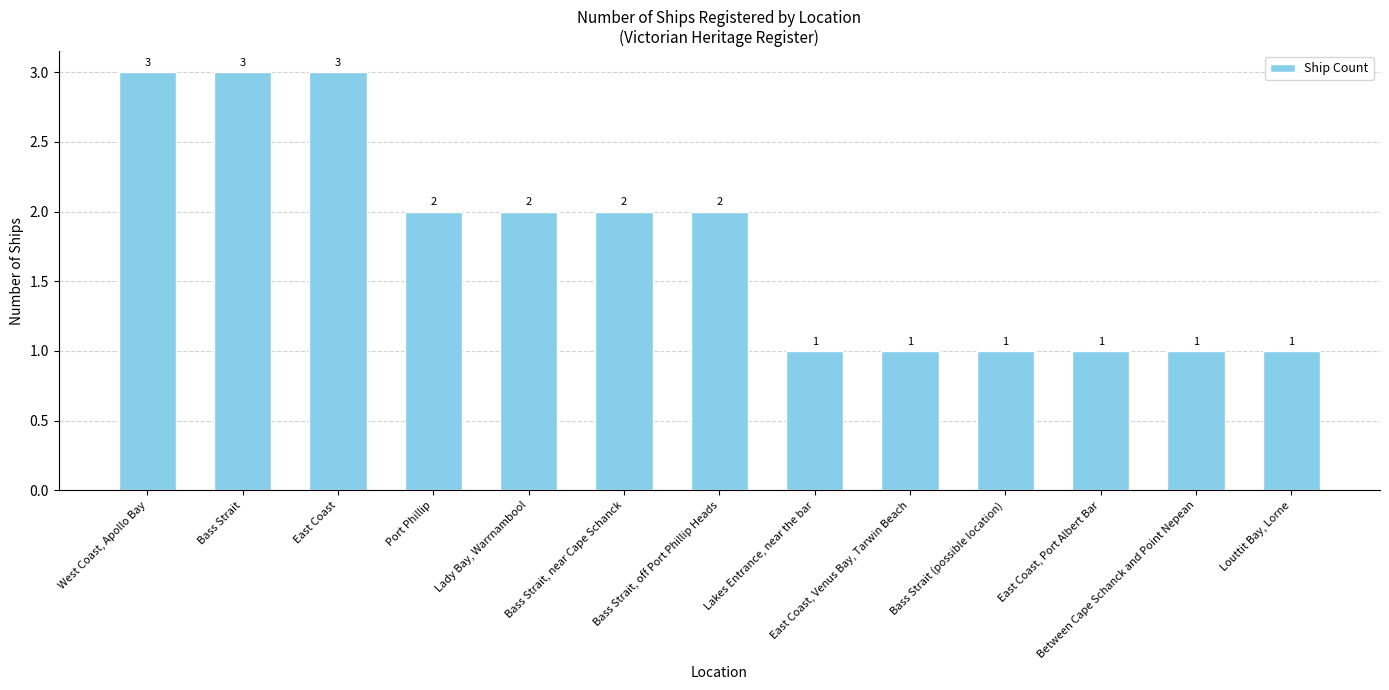

The chart shows a value of 1 at East Coast, Port Albert Bar. True or false?

True